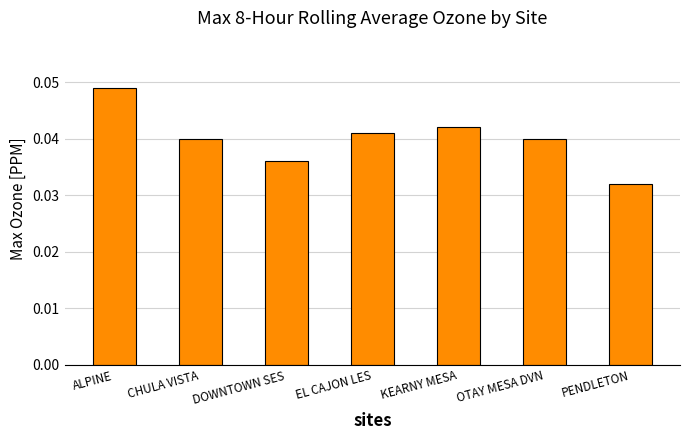

At which category does the chart reach its minimum across all series?

PENDLETON